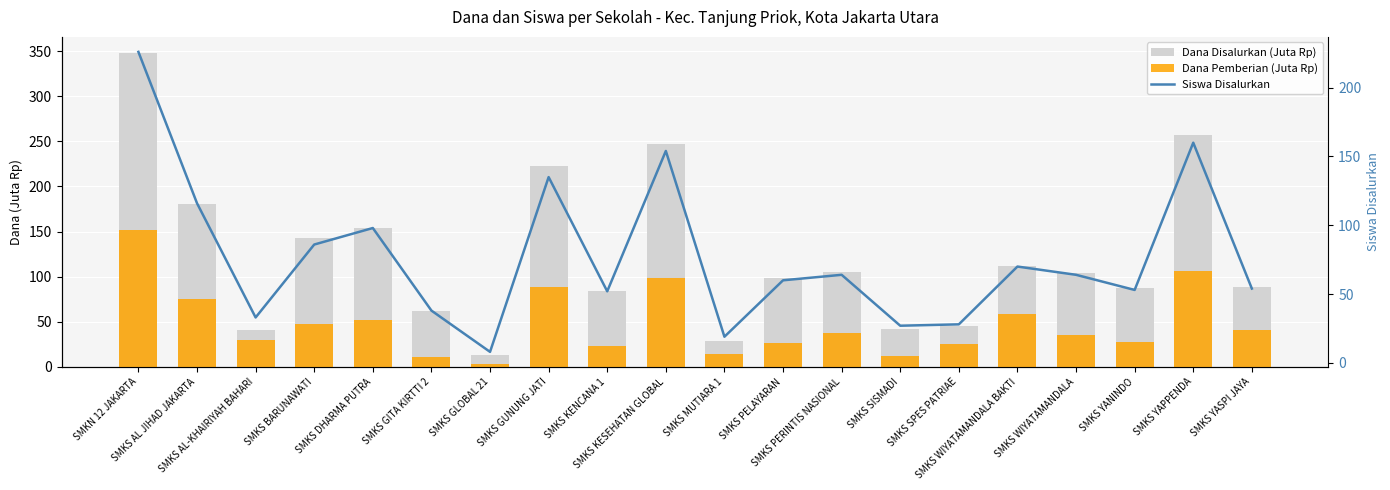

What is the minimum value for Dana Pemberian (Juta Rp)?

2.7